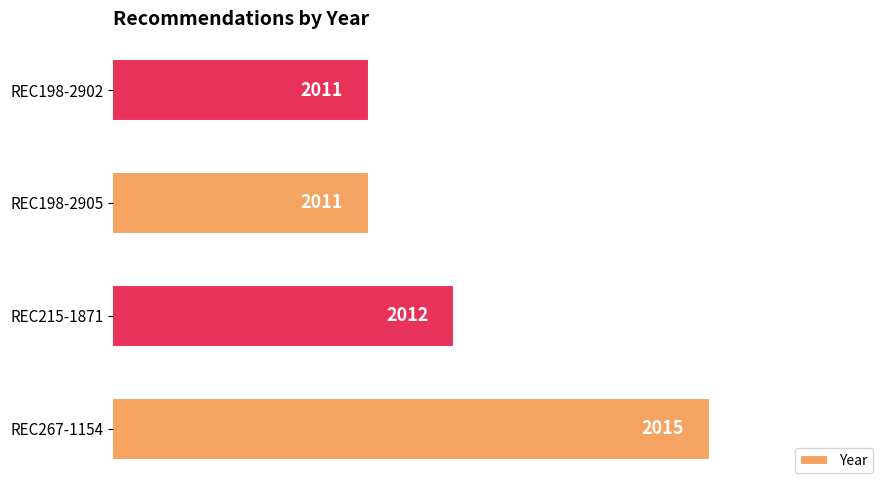

The chart shows a value of 746 at REC267-1154. True or false?

False